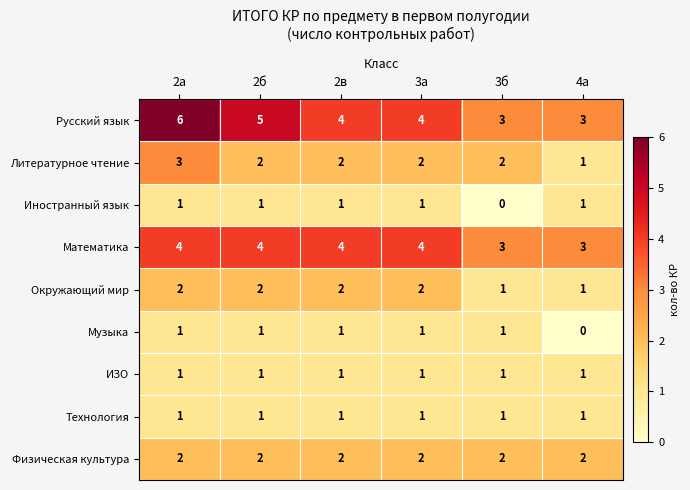

What is the difference between the highest and lowest values at 3а?

3